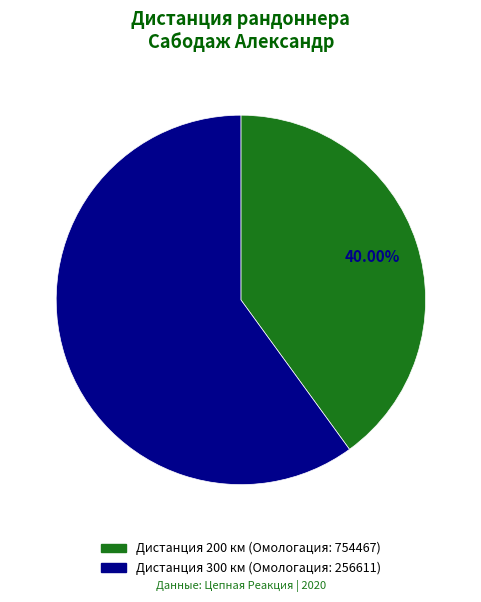

How many segments does this pie chart have?

2